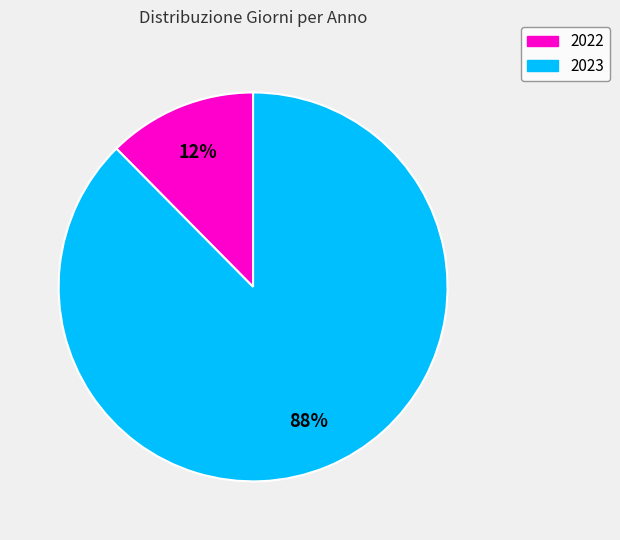

To the nearest percent, what portion does 2022 represent?

12%